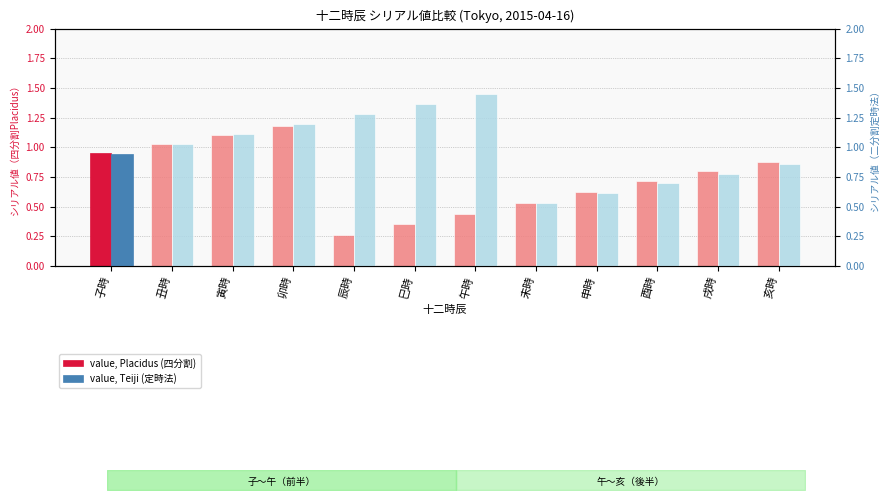

Which category has the highest value across all series?

午時